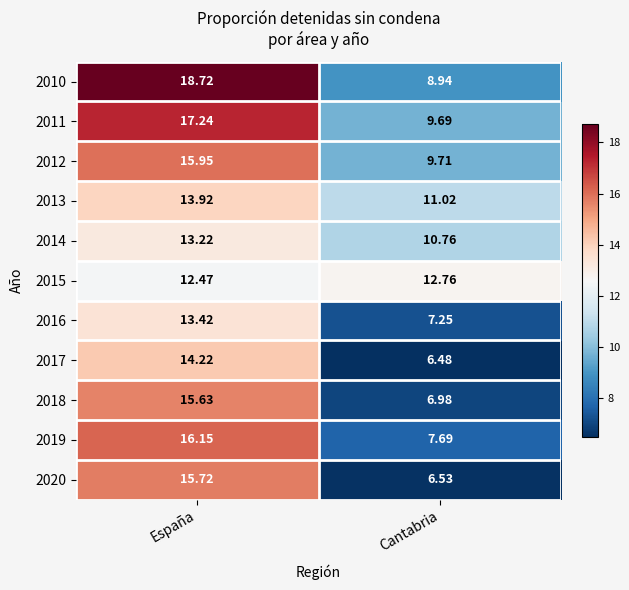

At which label is 2011 closest to 13?

Cantabria